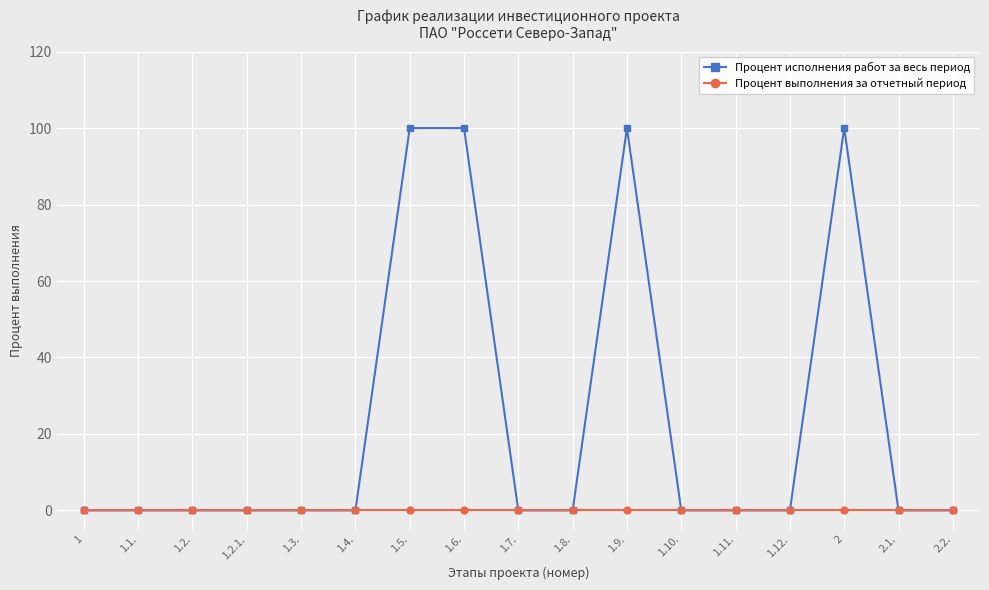

List the series in order of their peak value, lowest first.

Процент выполнения за отчетный период, Процент исполнения работ за весь период